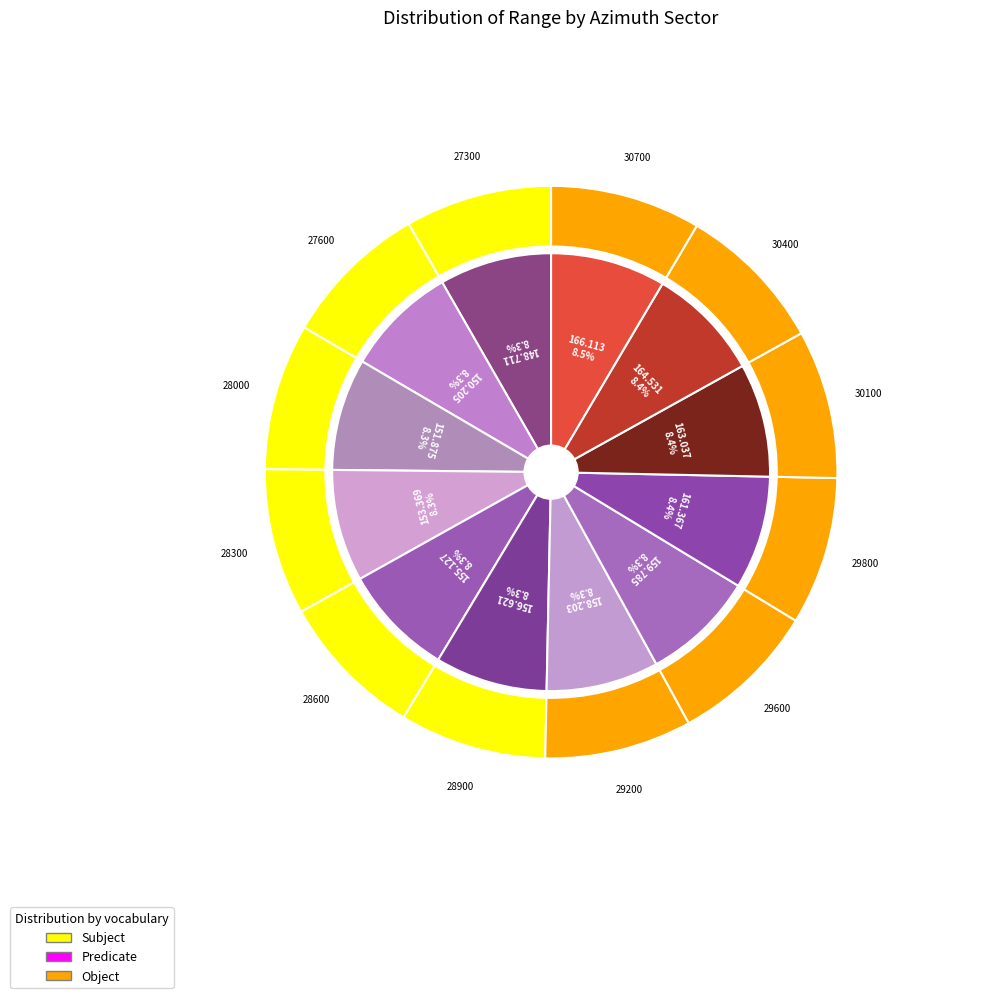

Which category has the biggest portion of the pie?

166.113